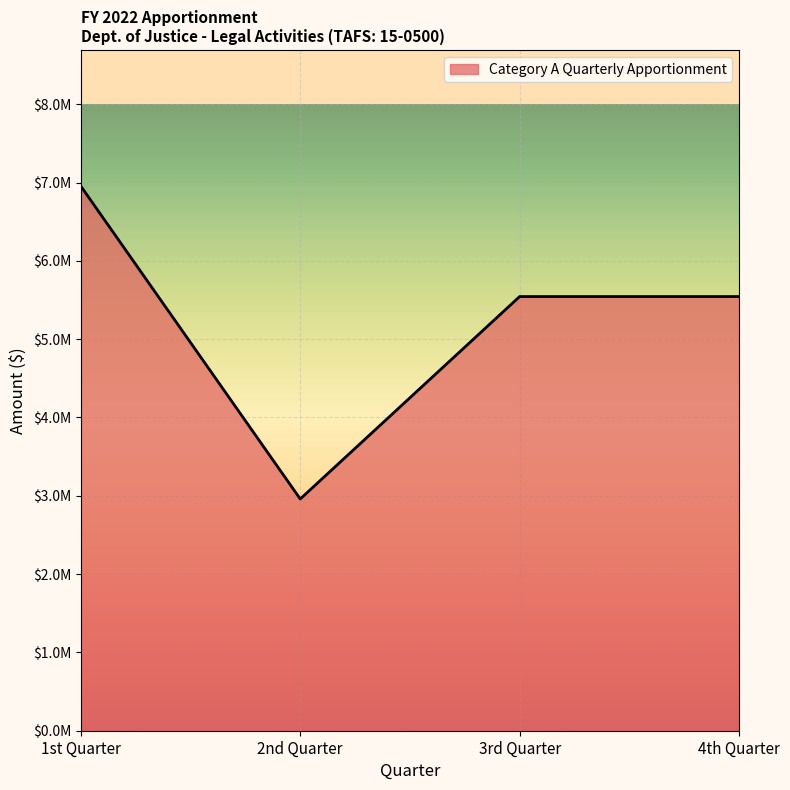

Does the chart have visible grid lines?

Yes